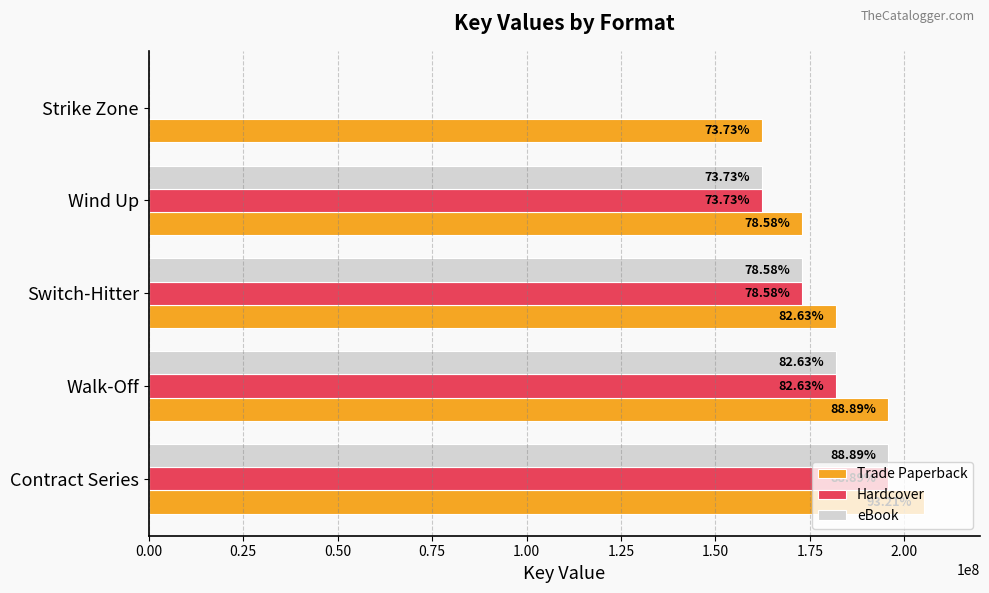

Reading left to right, transcribe all the data shown in this chart.

Trade Paperback: 205068515	195551505	181778423	172884020	162203127
Hardcover: 195551505	181778423	172884020	162203127	0
eBook: 195551505	181778423	172884020	162203127	0